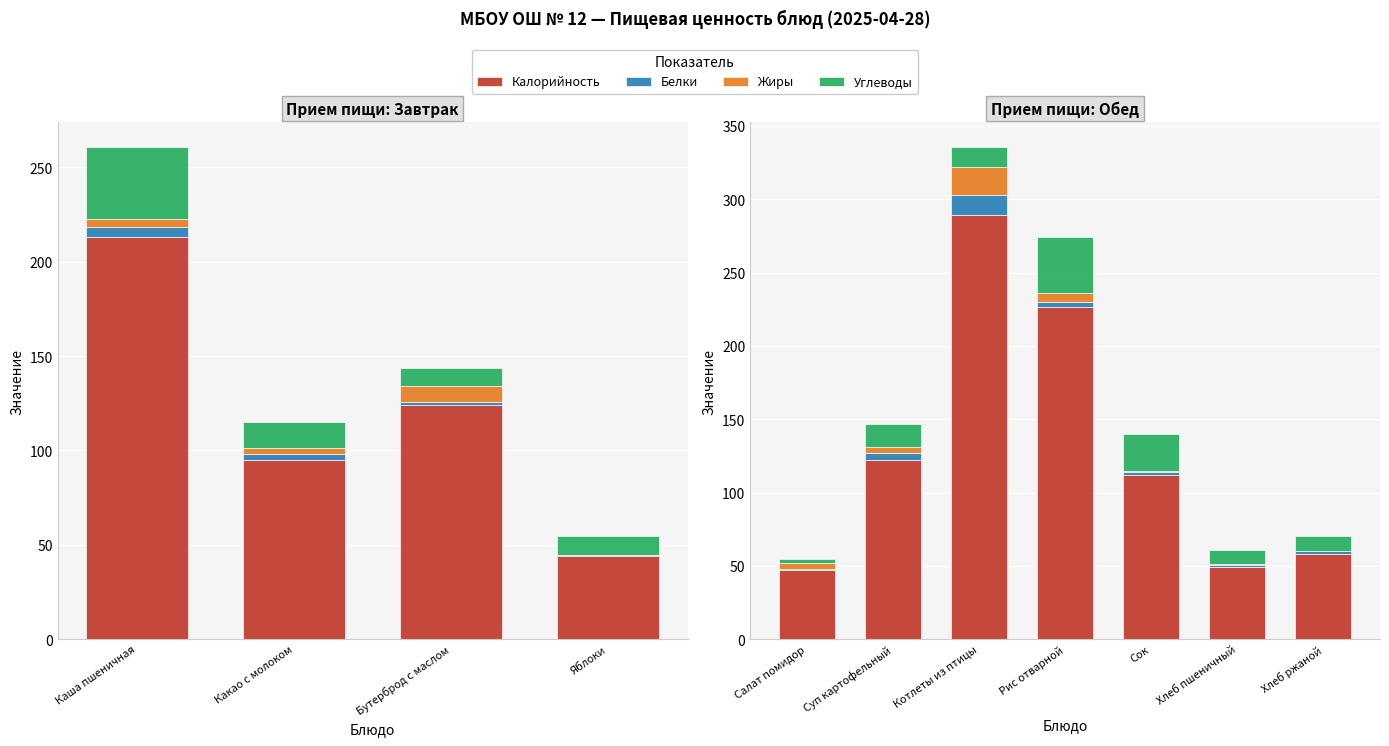

What is the maximum value shown in the chart?

289.0